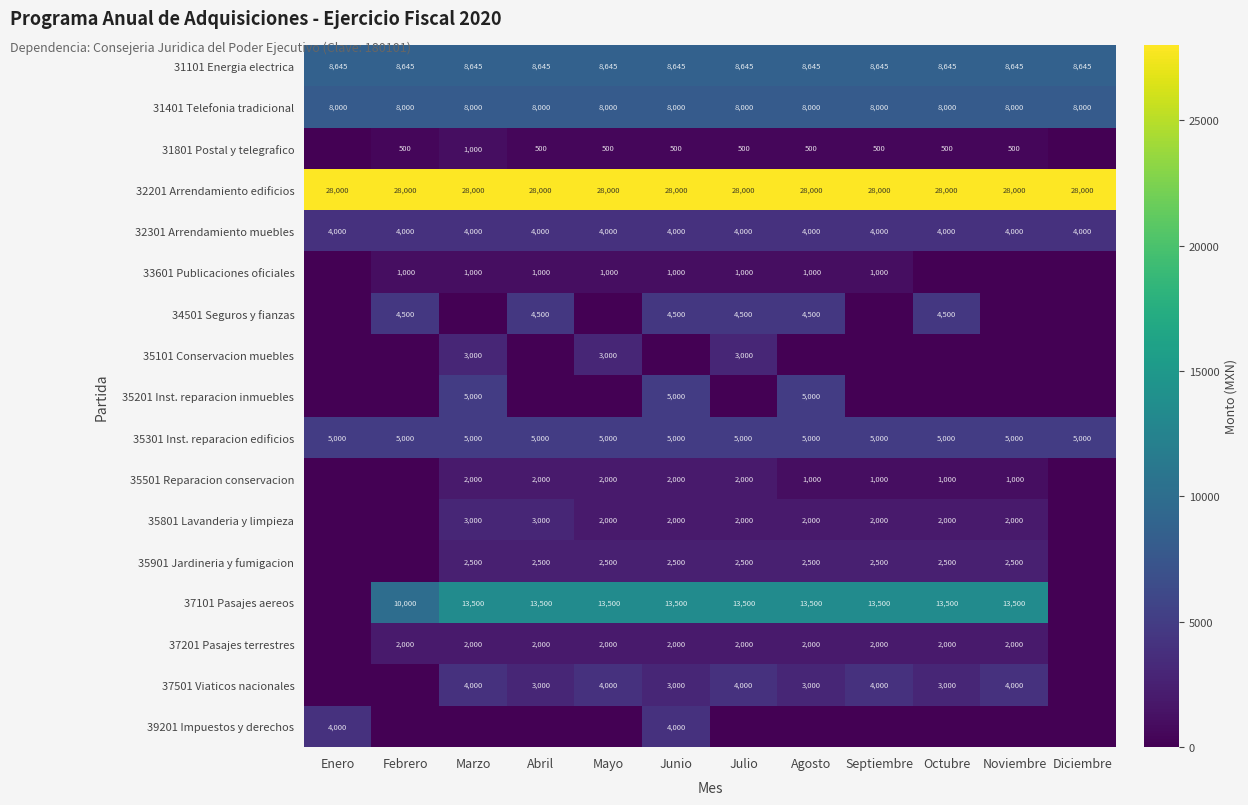

Which has a higher value, Enero or Octubre?

Enero